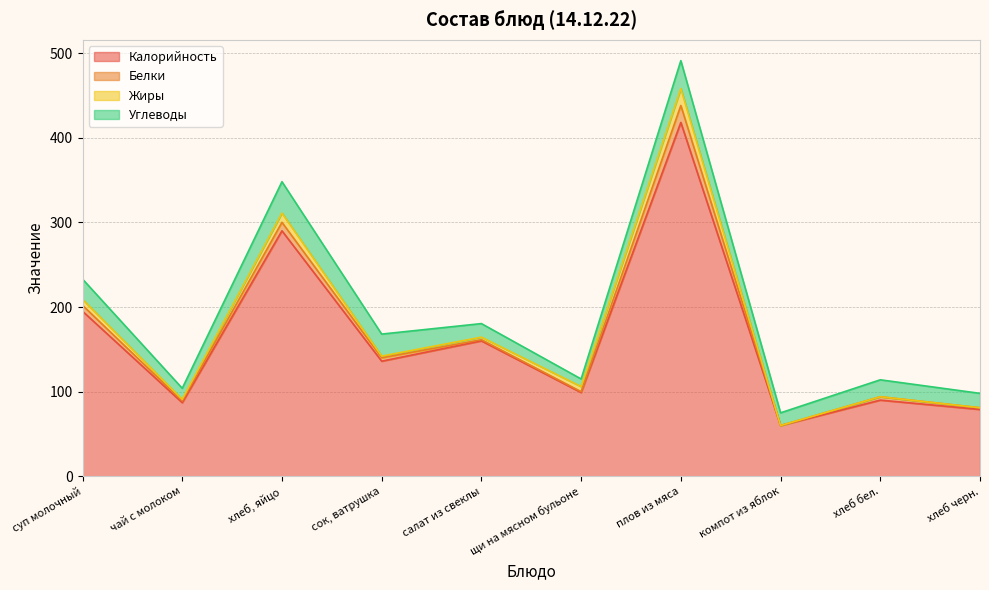

How many series are shown in this chart?

4